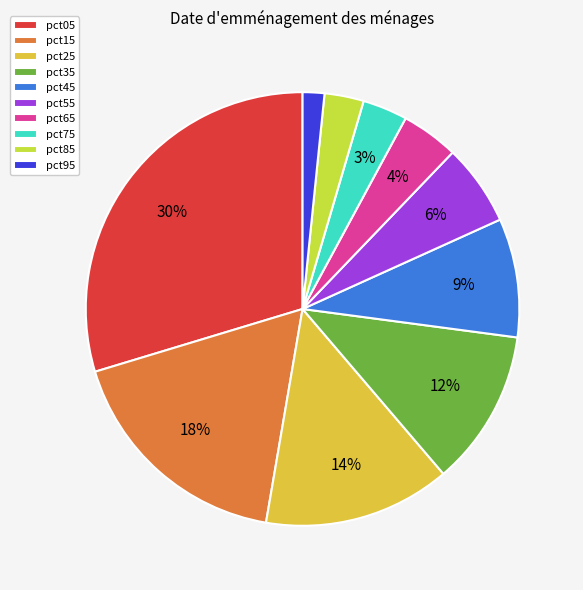

Is it true that pct95 is 2% of the pie?

True